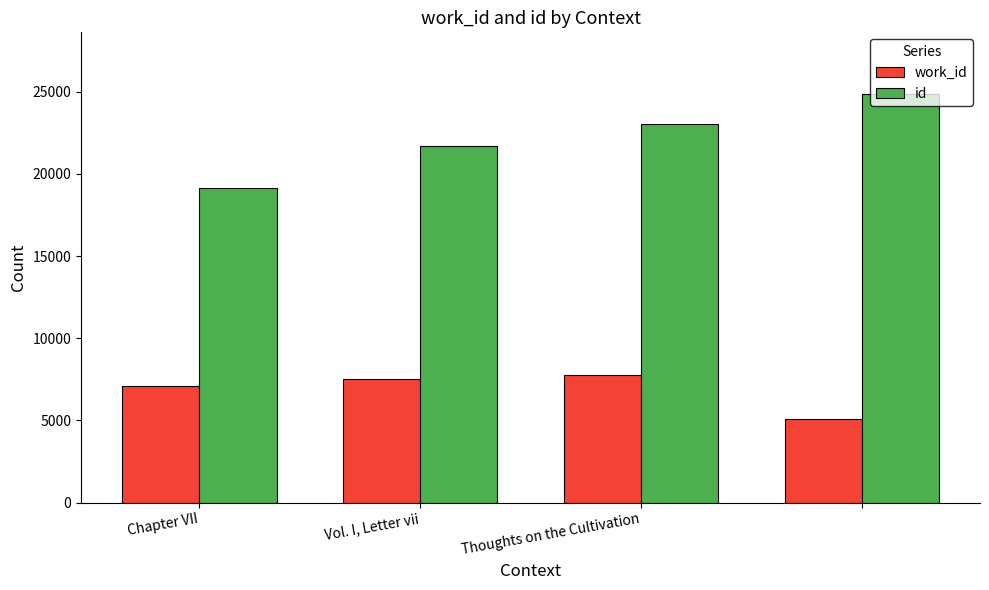

List the series in order of their peak value, lowest first.

work_id, id